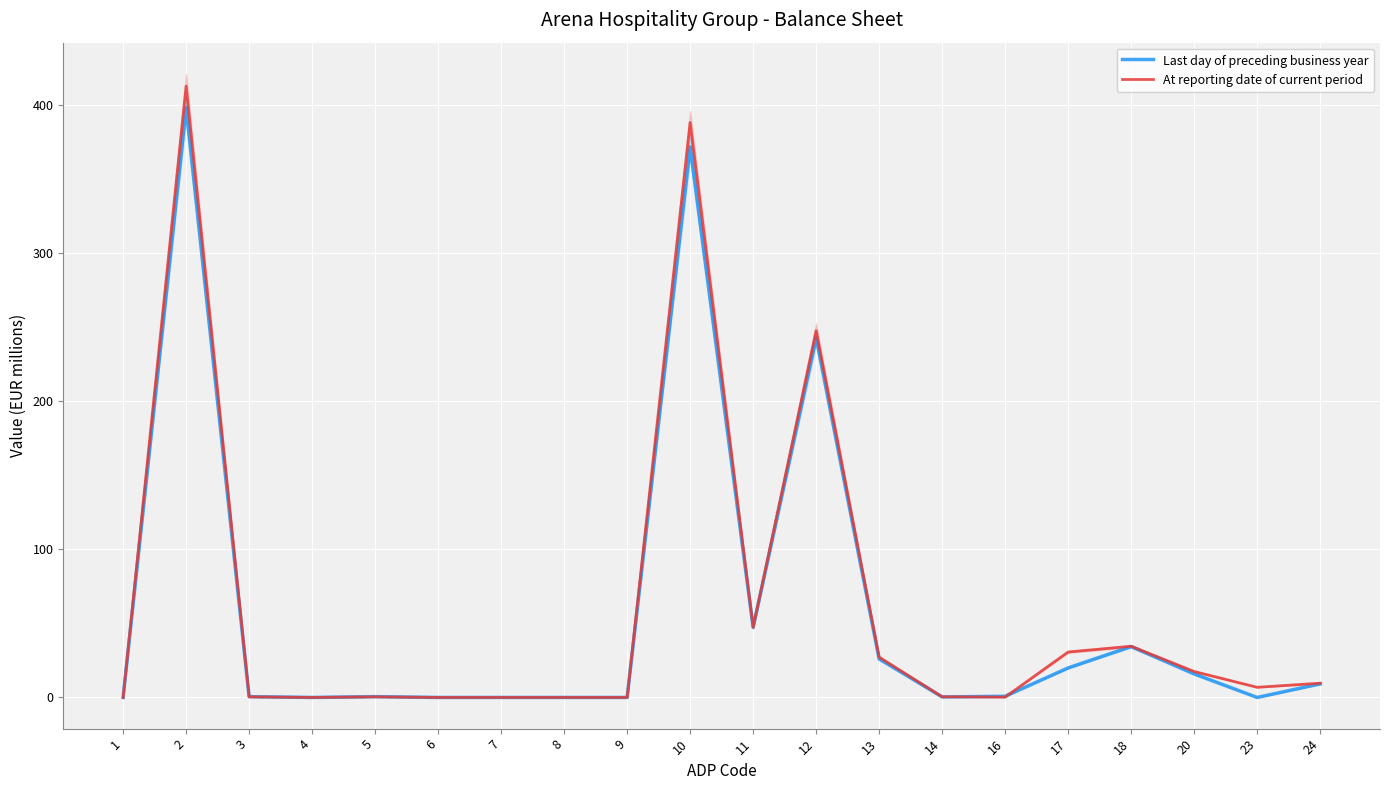

What is the spread (max minus min) of values at 16?

0.6